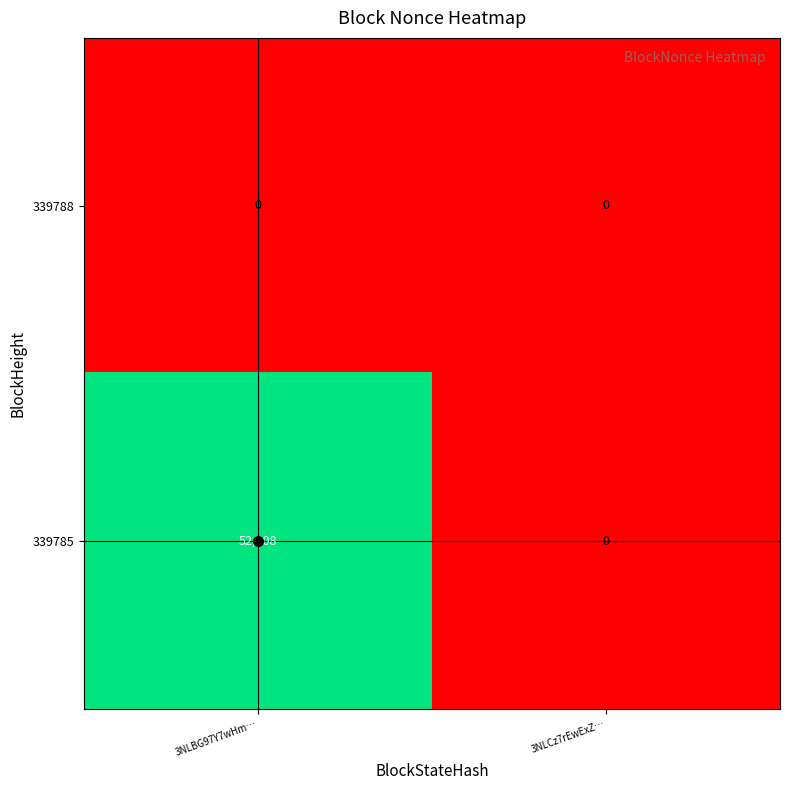

Rank the series by their maximum value, from lowest to highest.

339788, 339785